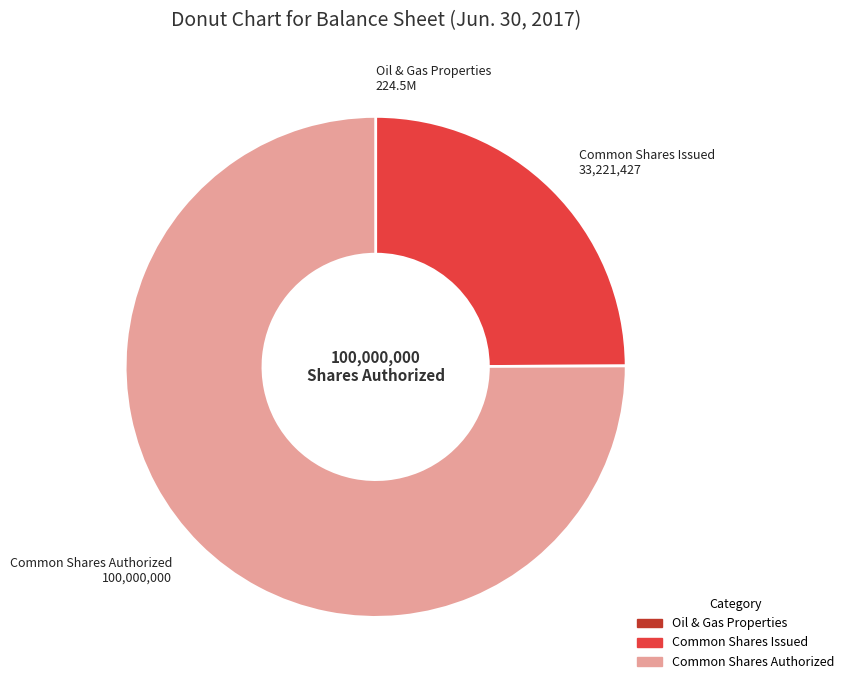

Which slice is the largest?

Common Shares Authorized